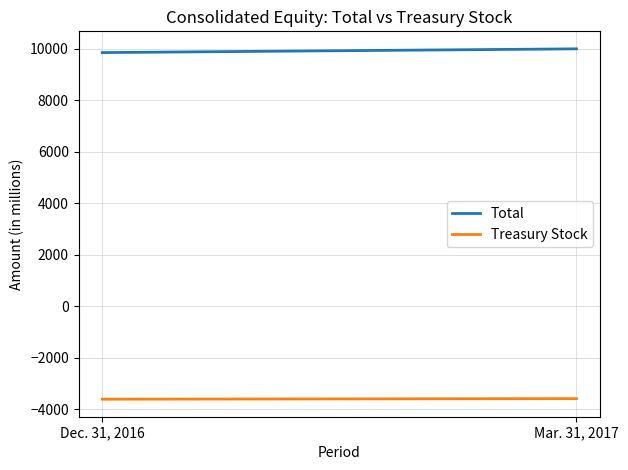

Which series has the widest spread of values?

Total